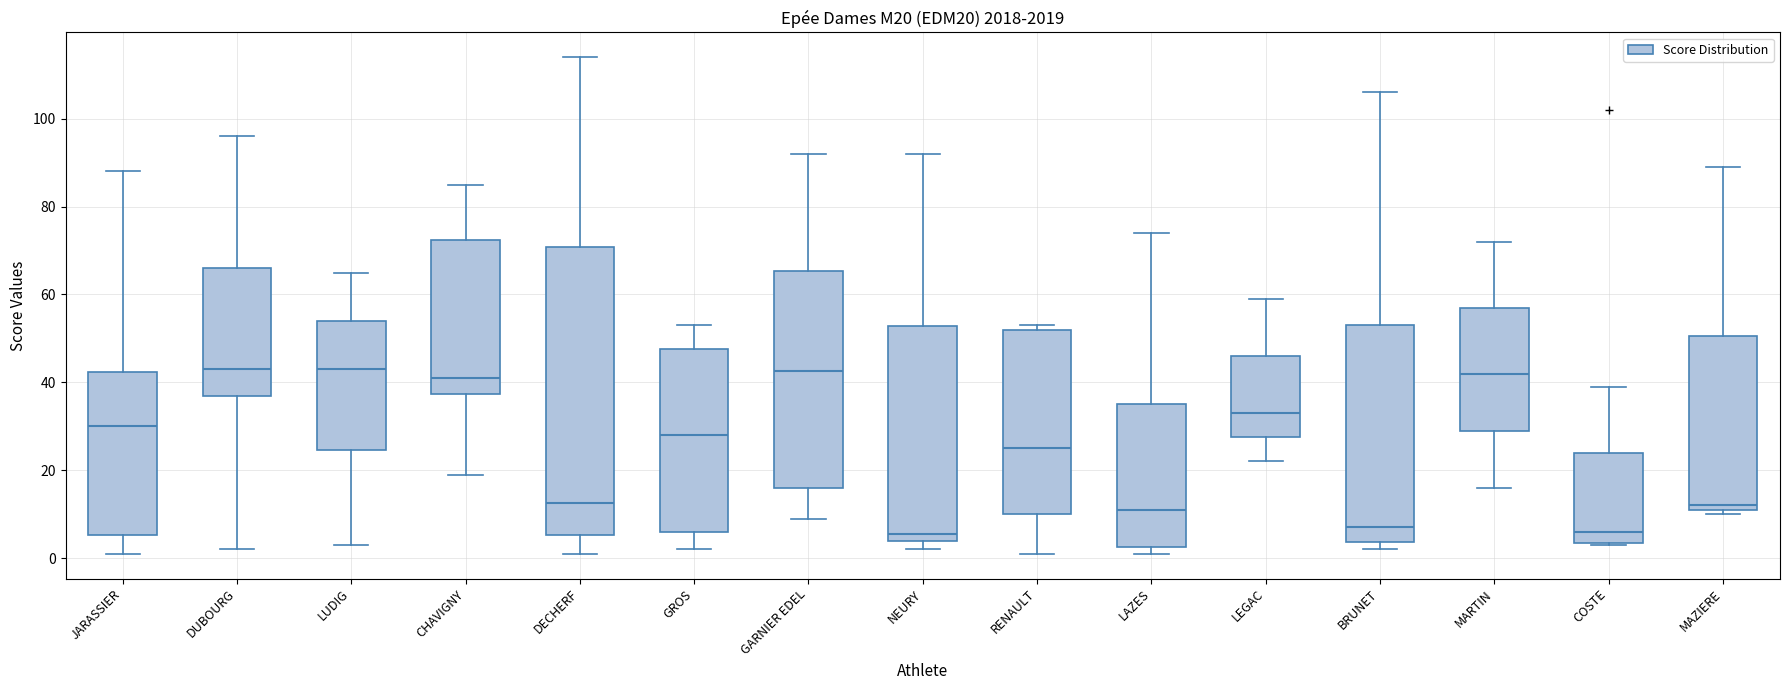

Reading left to right, read every box against the y-axis: the position of its median line, the range the box covers, and the ends of its whiskers. The values are not printed on the chart, so give them approximately, as read against the axis.

JARASSIER: median 30, box 6 to 42, whiskers 2 to 88
DUBOURG: median 44, box 38 to 66, whiskers 2 to 96
LUDIG: median 44, box 24 to 54, whiskers 4 to 66
CHAVIGNY: median 42, box 38 to 72, whiskers 20 to 86
DECHERF: median 12, box 6 to 70, whiskers 2 to 114
GROS: median 28, box 6 to 48, whiskers 2 to 54
GARNIER EDEL: median 42, box 16 to 66, whiskers 10 to 92
NEURY: median 6, box 4 to 52, whiskers 2 to 92
RENAULT: median 26, box 10 to 52, whiskers 2 to 54
LAZES: median 12, box 2 to 36, whiskers 2 (just below the box's lower edge) to 74
LEGAC: median 34, box 28 to 46, whiskers 22 to 60
BRUNET: median 8, box 4 to 54, whiskers 2 to 106
MARTIN: median 42, box 30 to 58, whiskers 16 to 72
COSTE: median 6, box 4 to 24, whiskers 4 to 40
MAZIERE: median 12 (just above the box's lower edge), box 12 to 50, whiskers 10 to 90